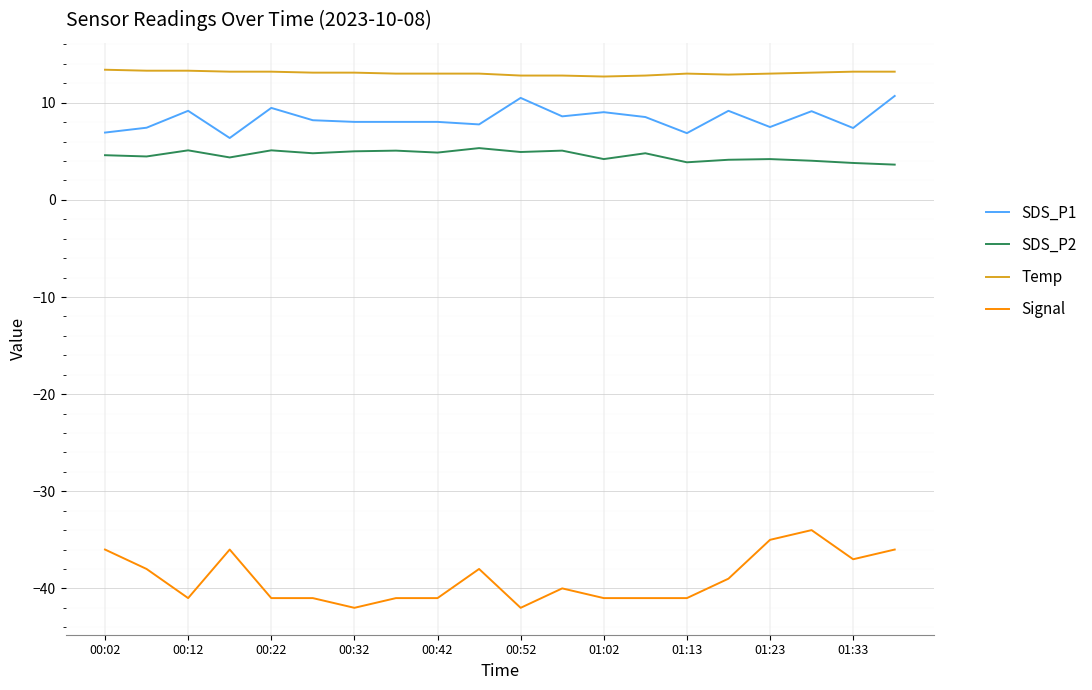

What are all the series names shown in the legend?

SDS_P1, SDS_P2, Temp, Signal